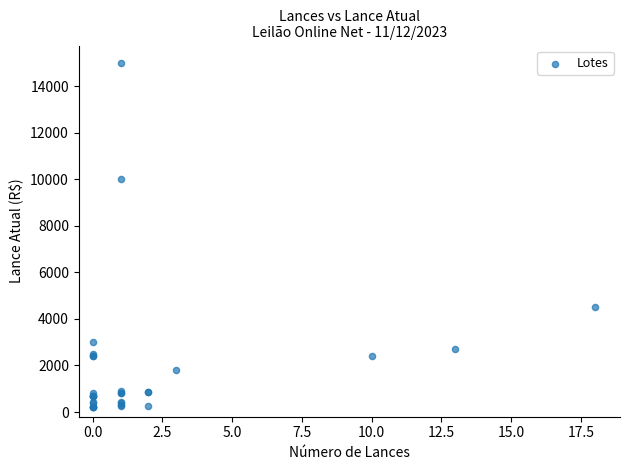

What Y value in the scatter plot is closest to 7600?

10000